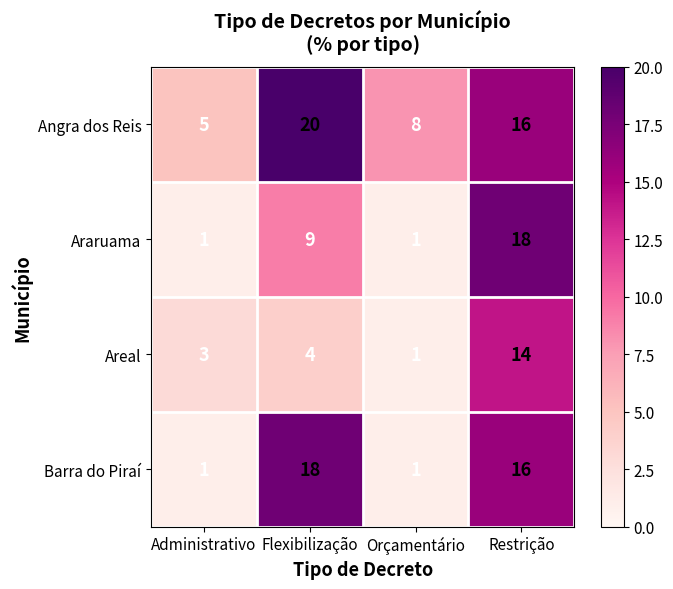

Is it true that Barra do Piraí equals 1 at Orçamentário?

True